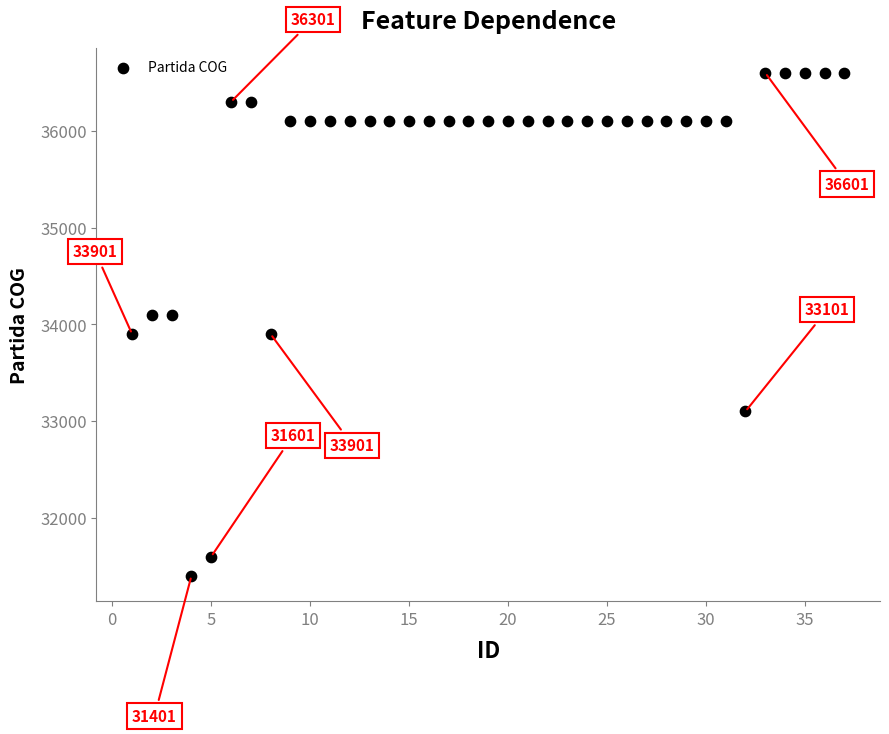

What is the range of X values (max minus min)?

36